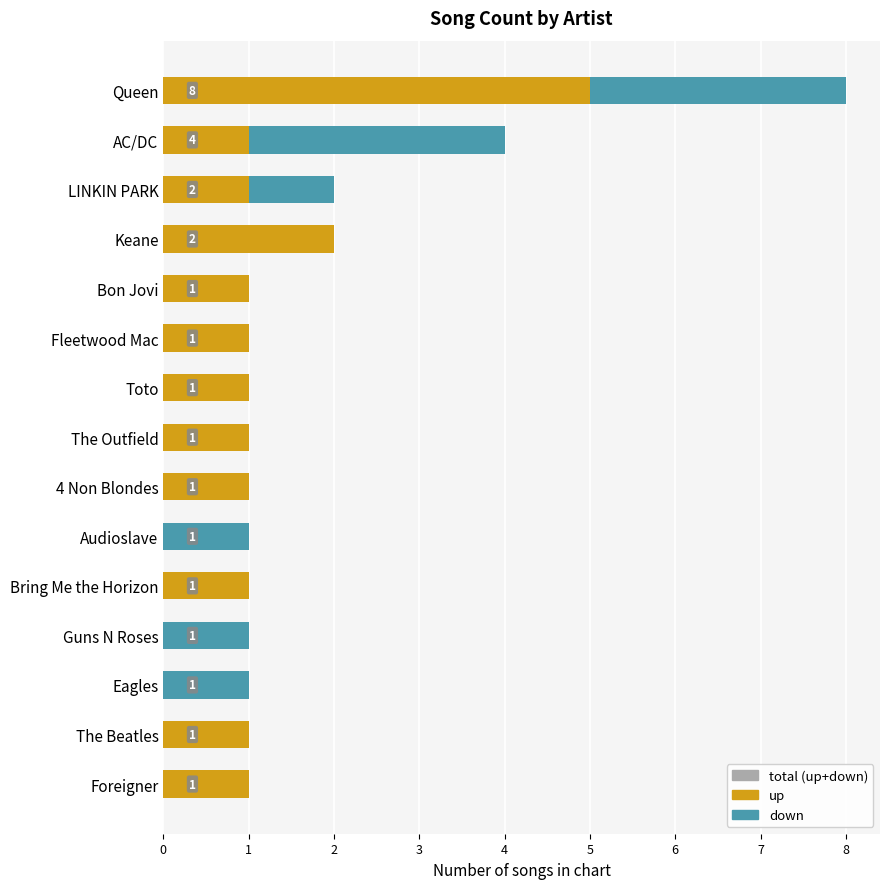

The total songs series shows 1 at Audioslave. True or false?

False